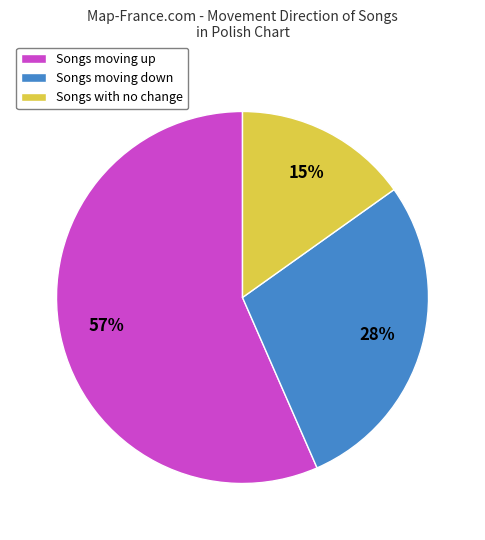

What is the majority slice?

Songs moving up